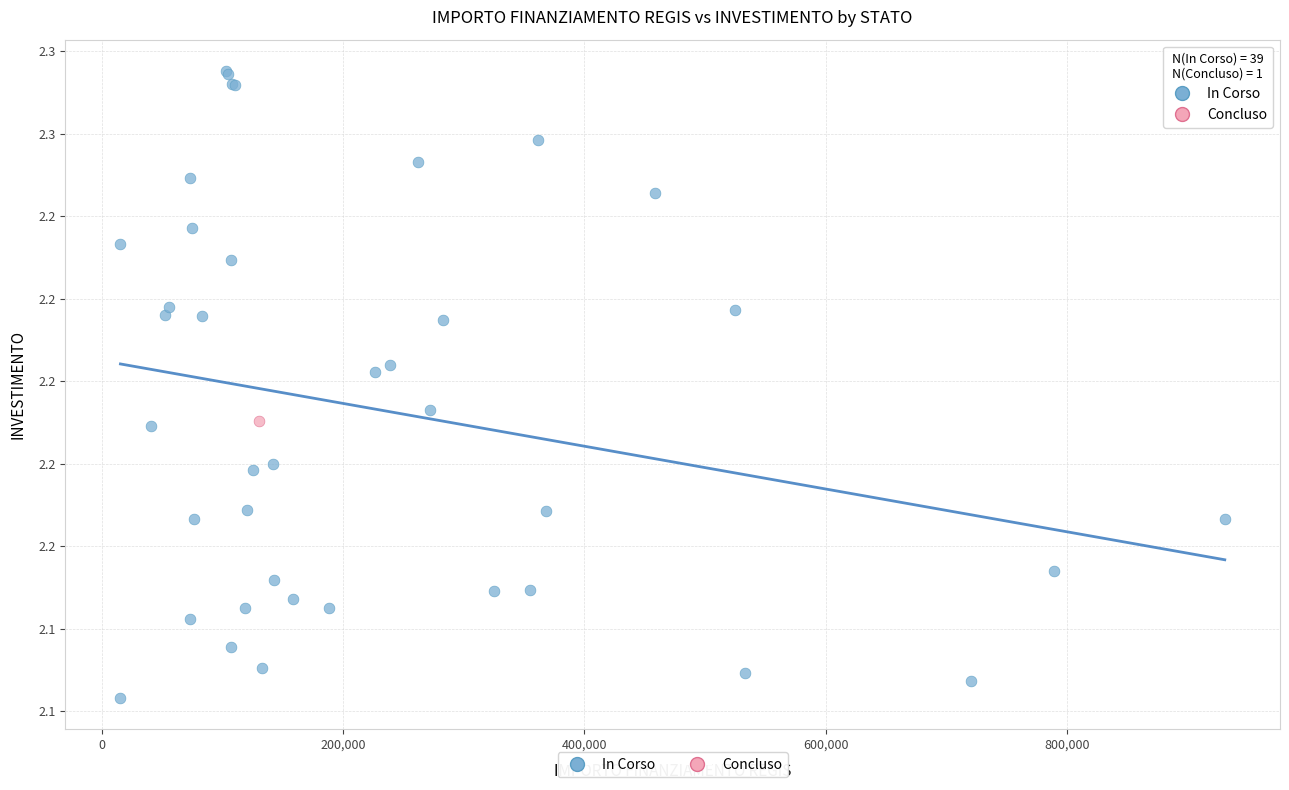

What are all the series names shown in the legend?

In Corso, Concluso